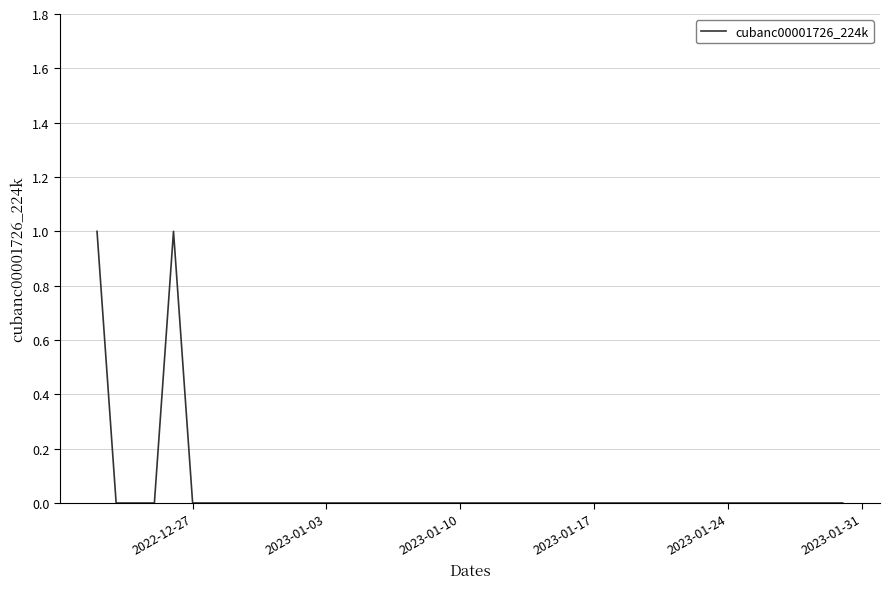

Does the chart have visible grid lines?

Yes